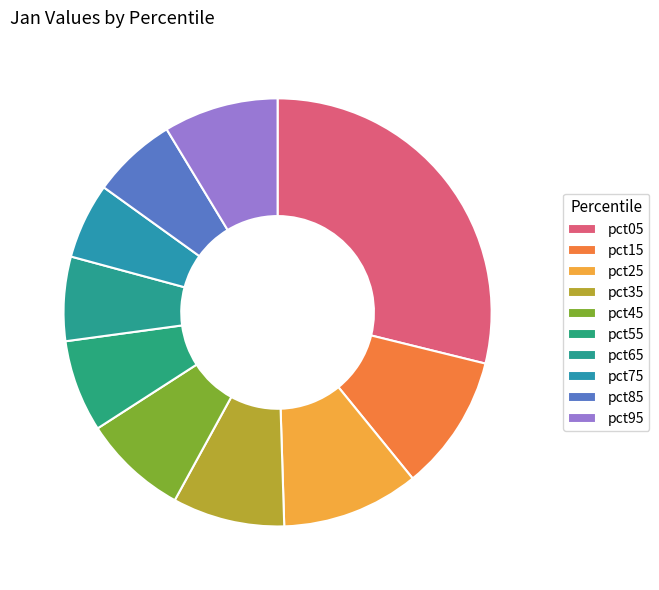

How many slices are in this pie chart?

10